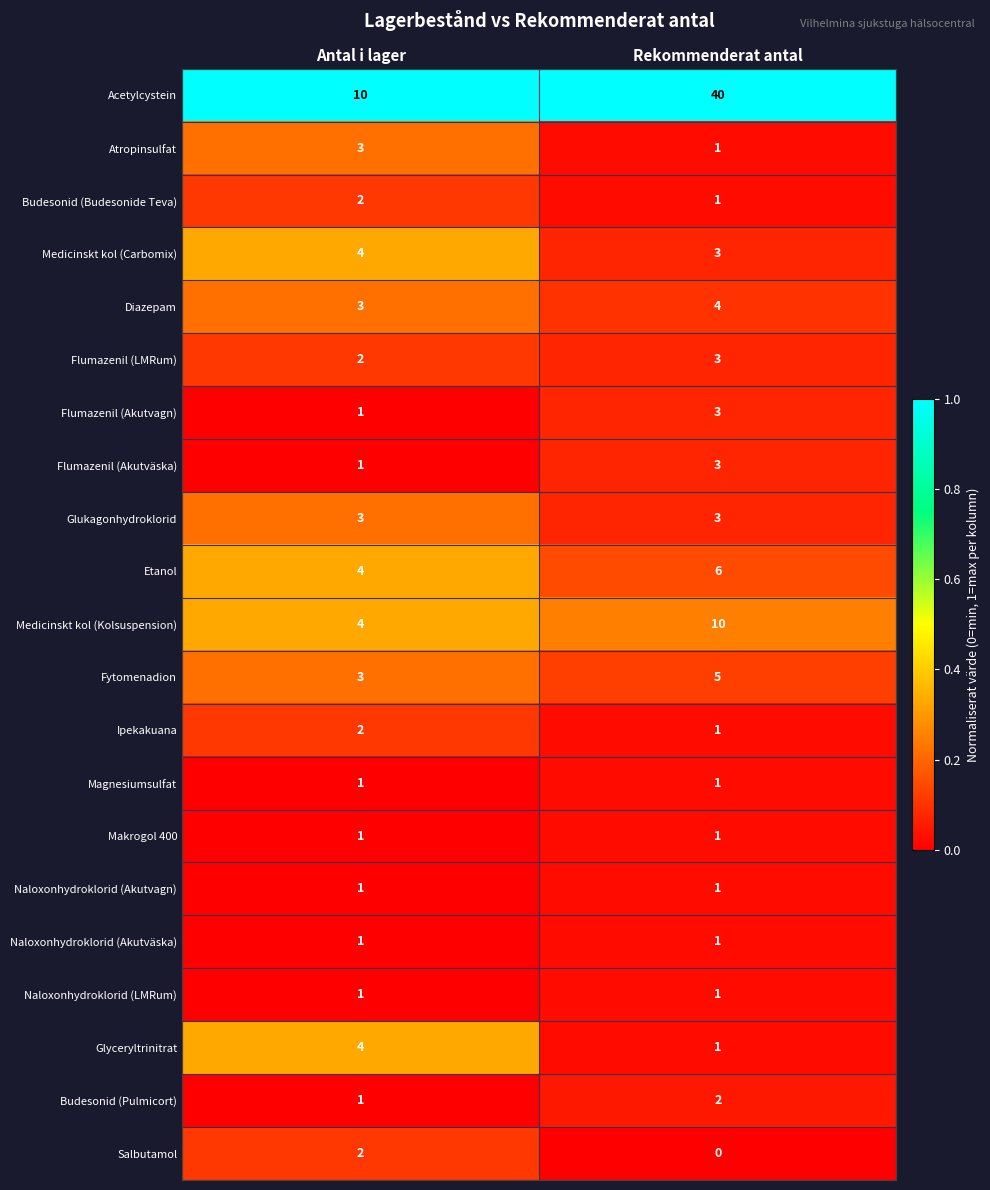

Which series has the widest spread of values?

Acetylcystein